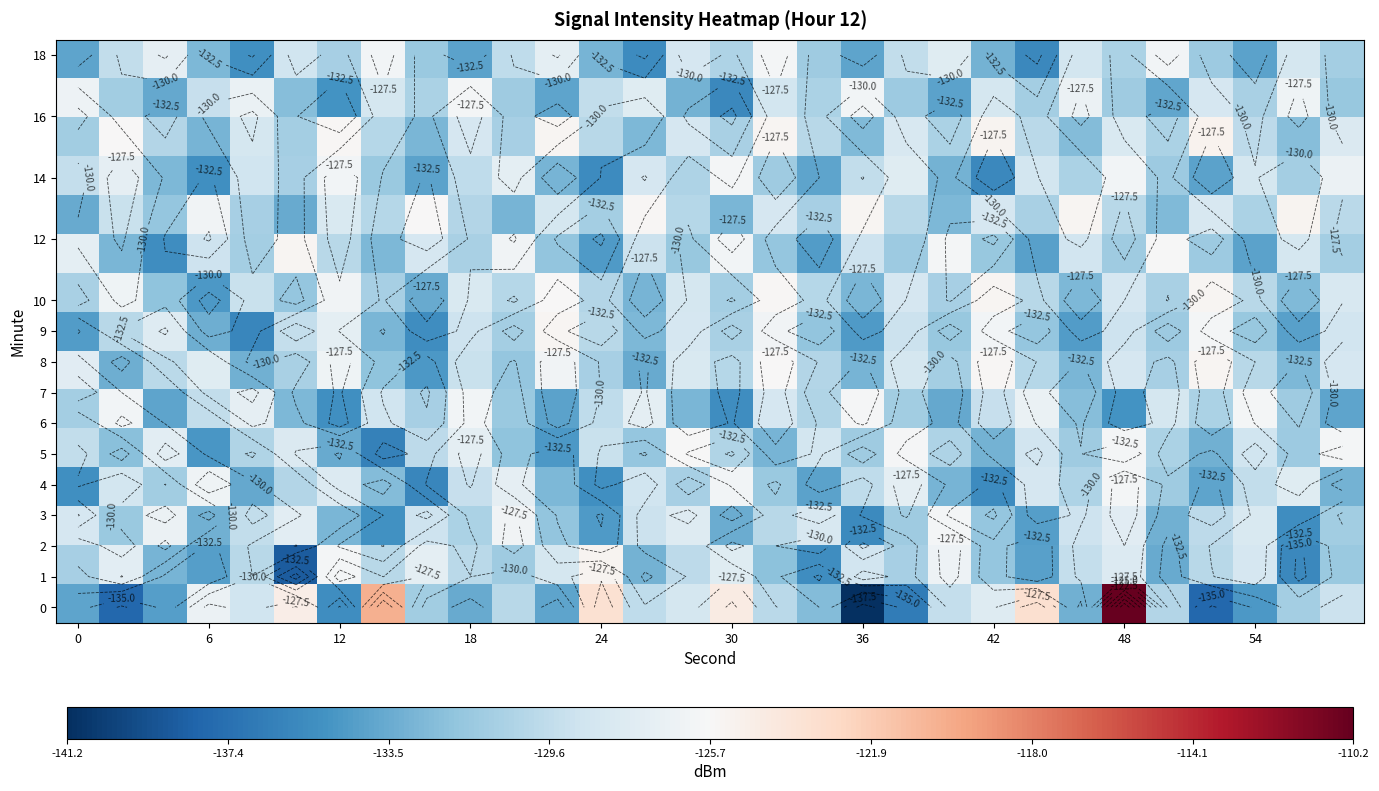

At how many categories does at least one series exceed -111?

1